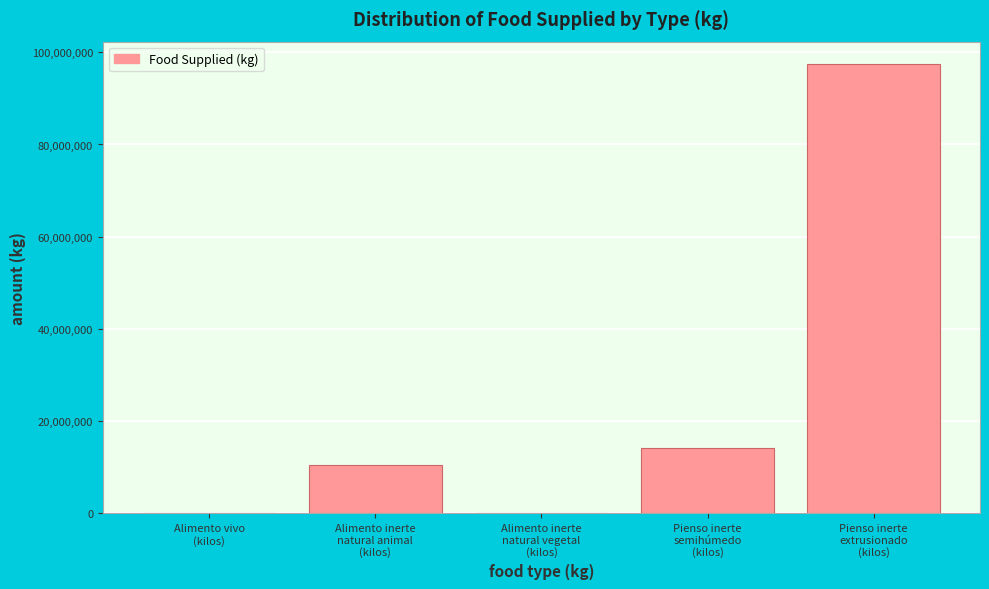

What is the maximum value shown in the chart?

97443067.6